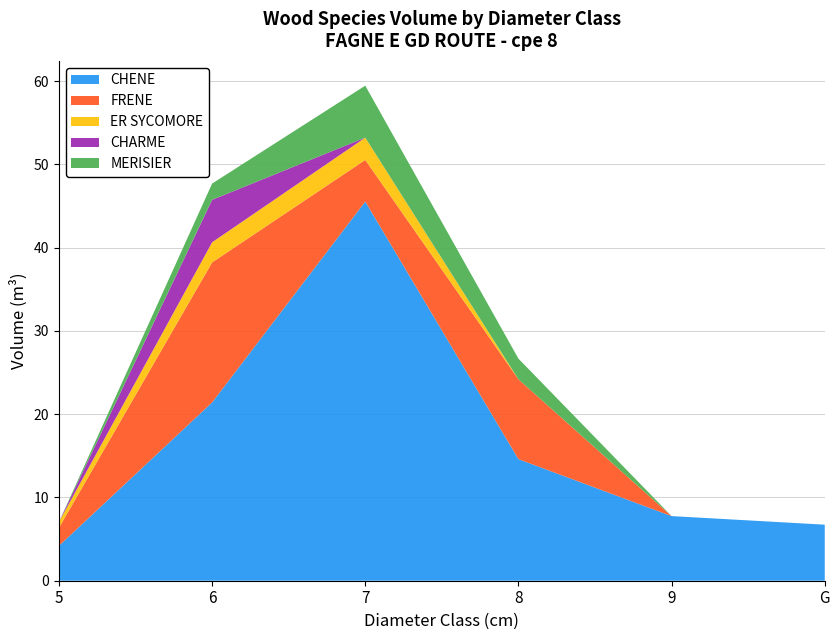

Reading left to right, what are all the values shown in this chart?

CHENE: 5=4.2	6=21.4	7=45.5	8=14.6	9=7.8	G=6.7
FRENE: 5=2.2	6=16.8	7=5.0	8=9.6	9=0.0	G=0.0
ER SYCOMORE: 5=0.7	6=2.4	7=2.7	8=0.0	9=0.0	G=0.0
CHARME: 5=0.0	6=5.1	7=0.0	8=0.0	9=0.0	G=0.0
MERISIER: 5=0.0	6=1.9	7=6.2	8=2.5	9=0.0	G=0.0